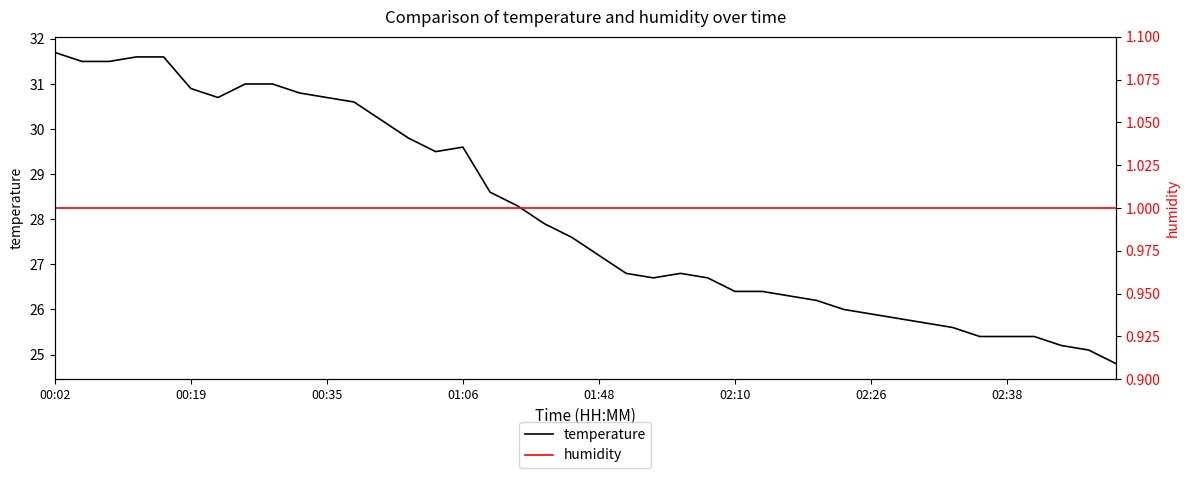

What is the value of the temperature point at the 29th from the left?

26.2